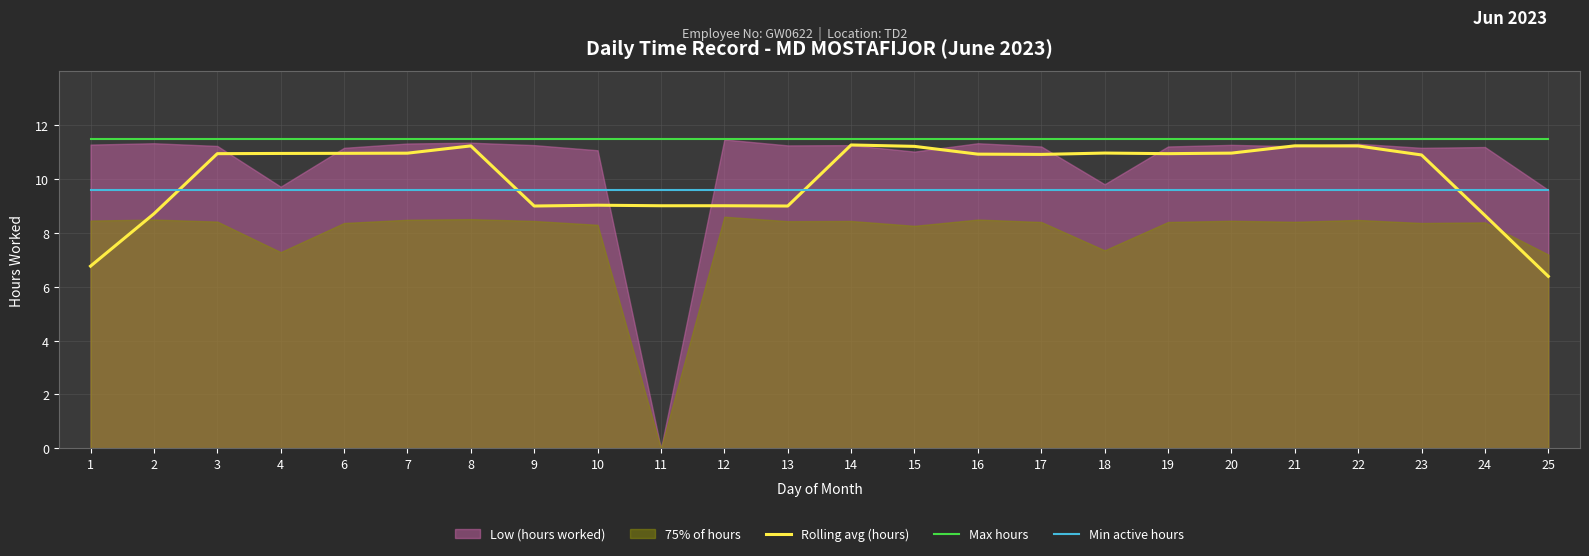

Does the chart display data point markers on the line(s)?

No